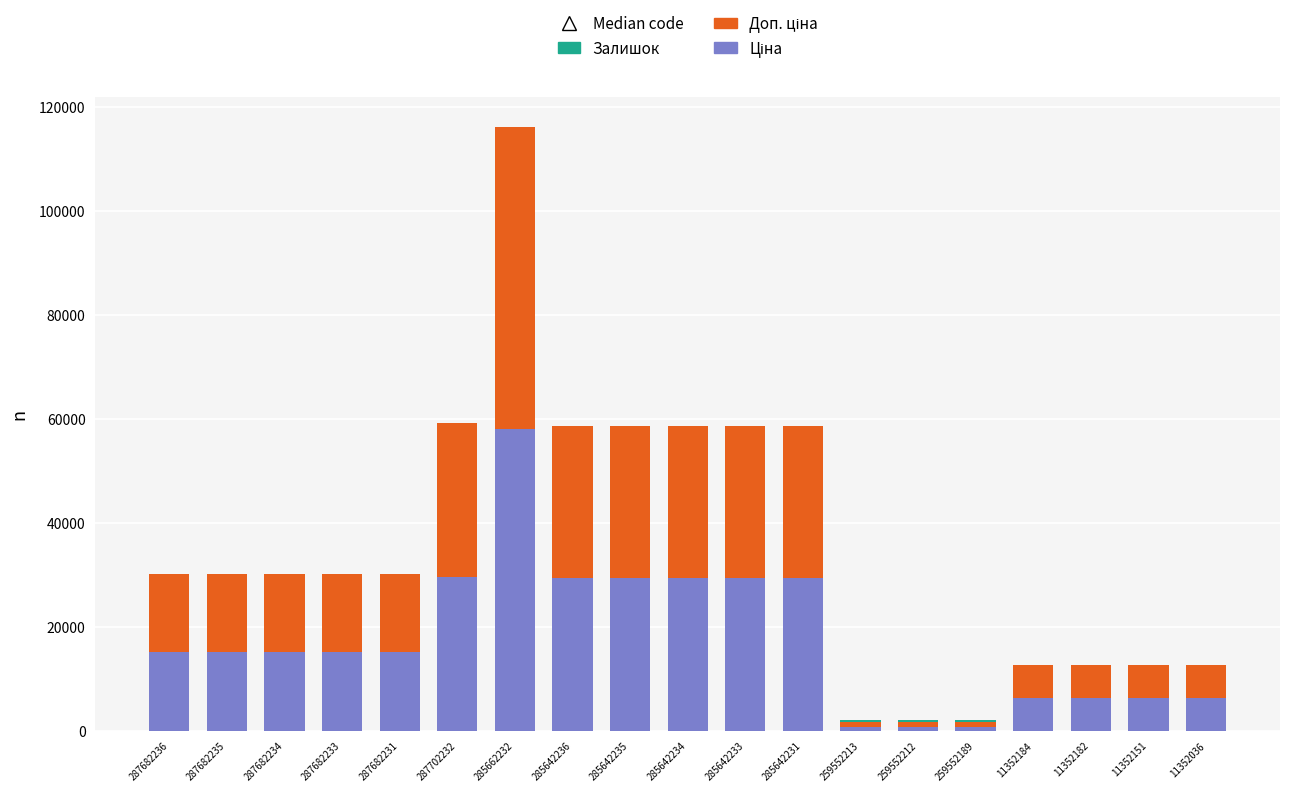

How many series are shown in this chart?

3